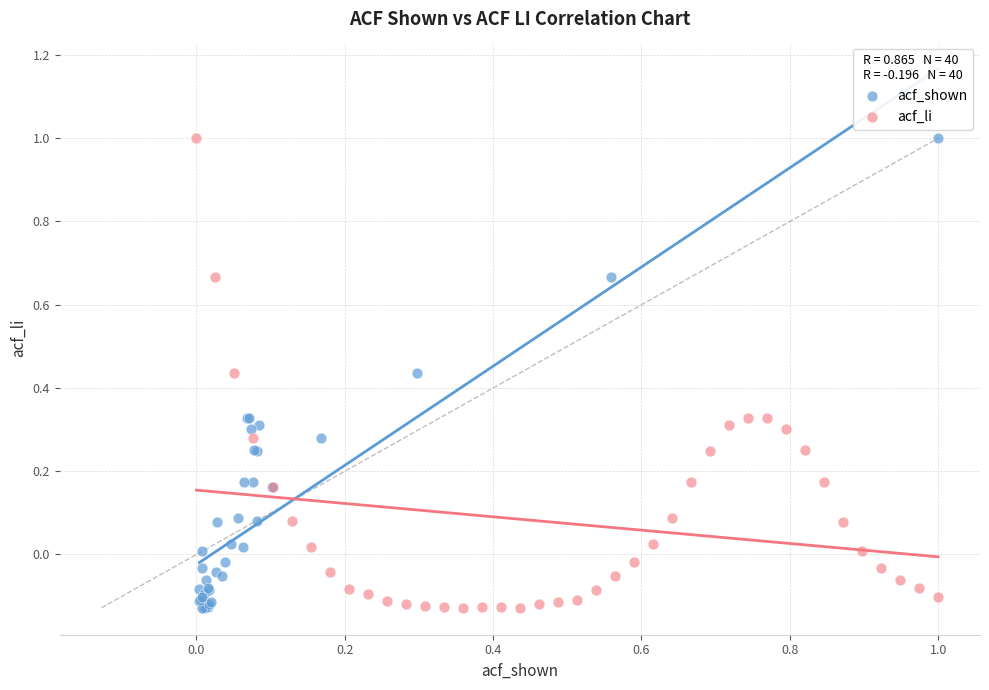

What are all the series names shown in the legend?

acf_shown, acf_li